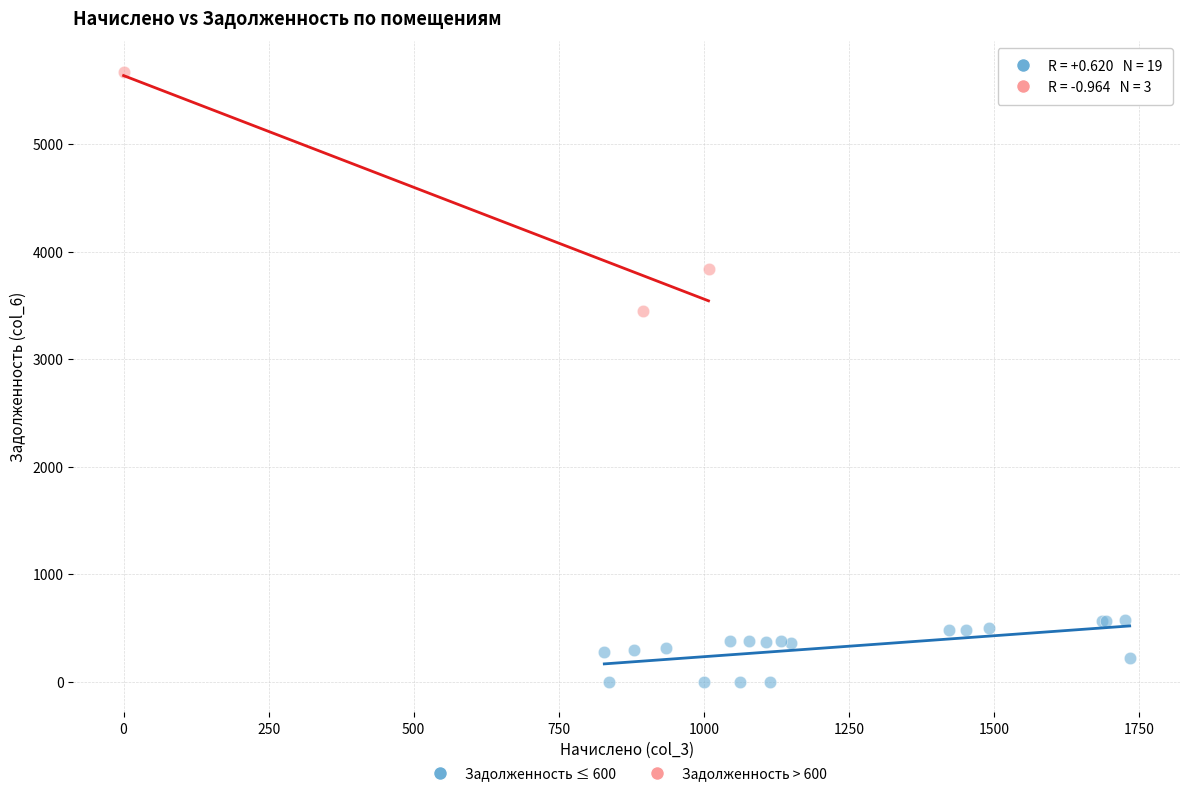

Which series reaches the maximum Y coordinate?

Задолженность > 600